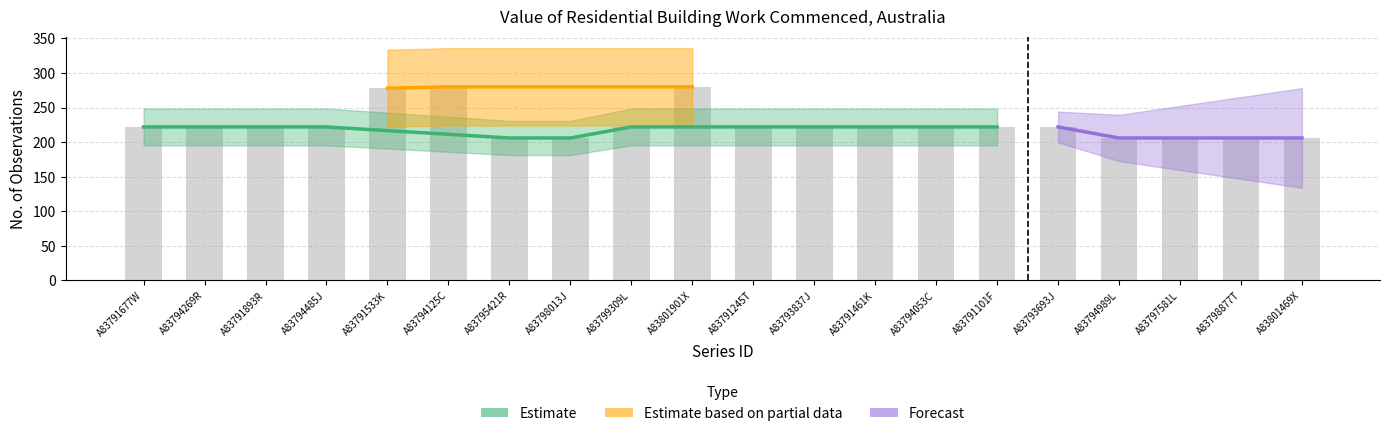

Count the number of categories in the chart.

20